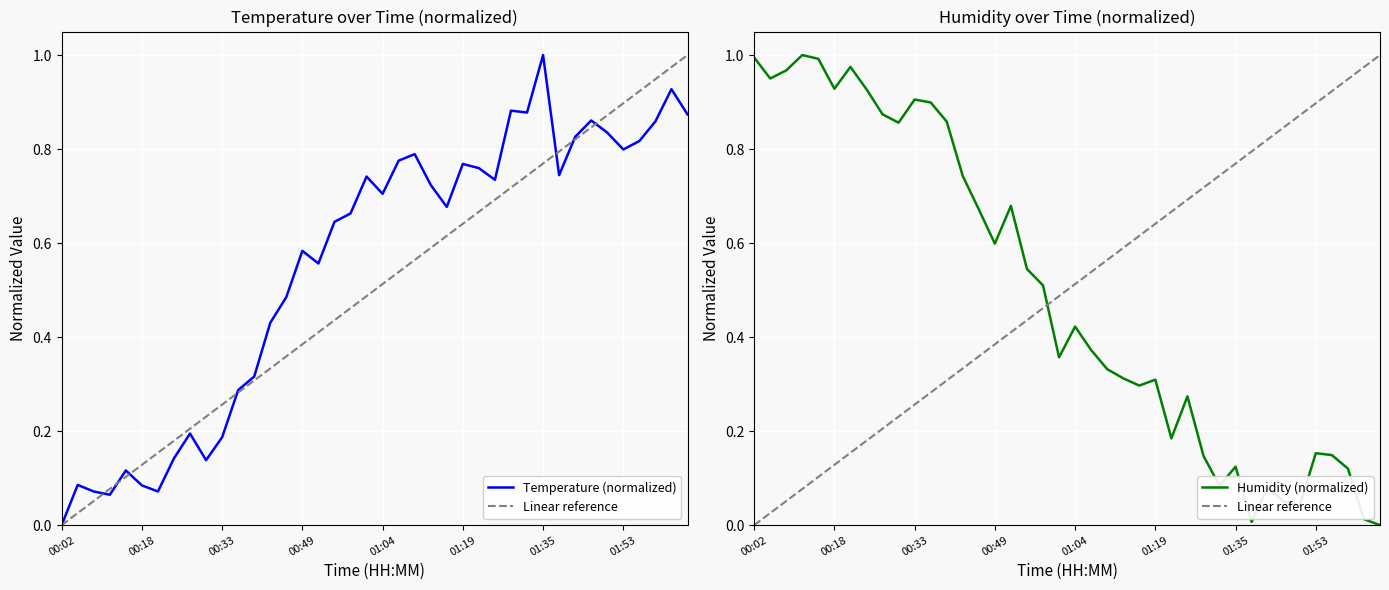

List the series in order of their peak value, lowest first.

temperature, humidity